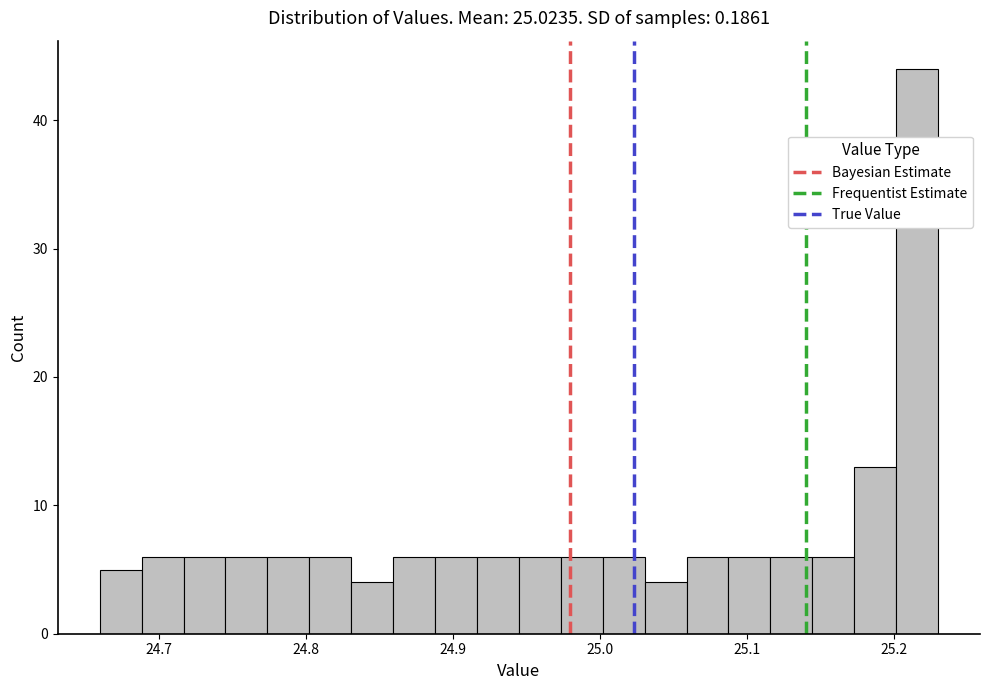

Read against the x-axis, roughly where is the centre of the tallest bar?

25.22